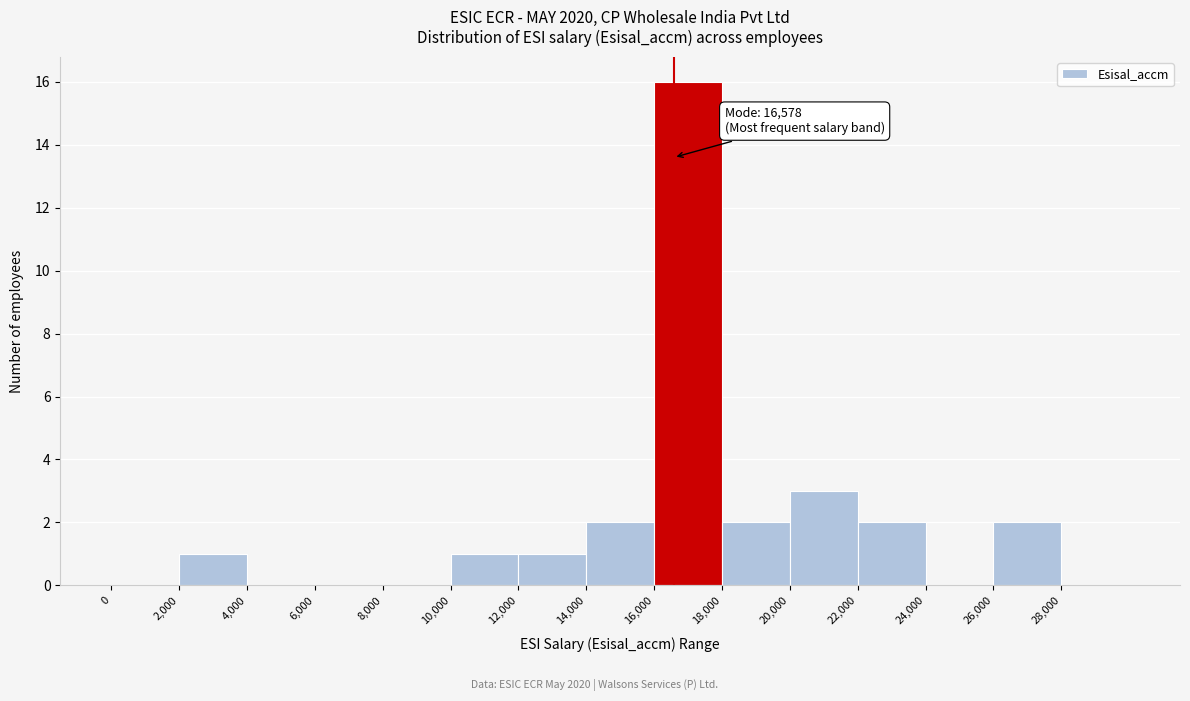

Which range on the x-axis has the tallest bar?

16000 to 18000